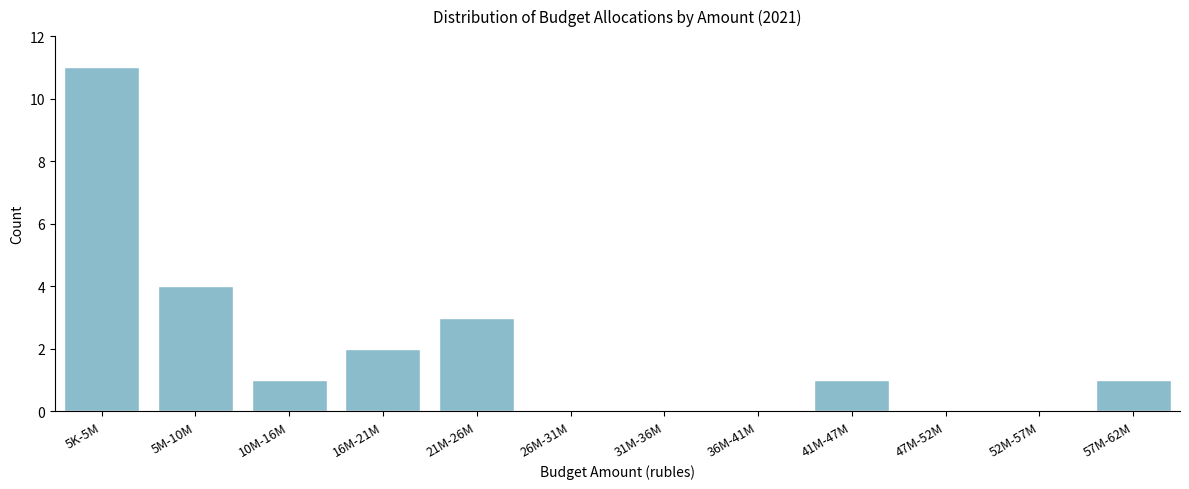

Reading right to left, list all the values displayed in this chart.

57M-62M=1	52M-57M=0	47M-52M=0	41M-47M=1	36M-41M=0	31M-36M=0	26M-31M=0	21M-26M=3	16M-21M=2	10M-16M=1	5M-10M=4	5K-5M=11